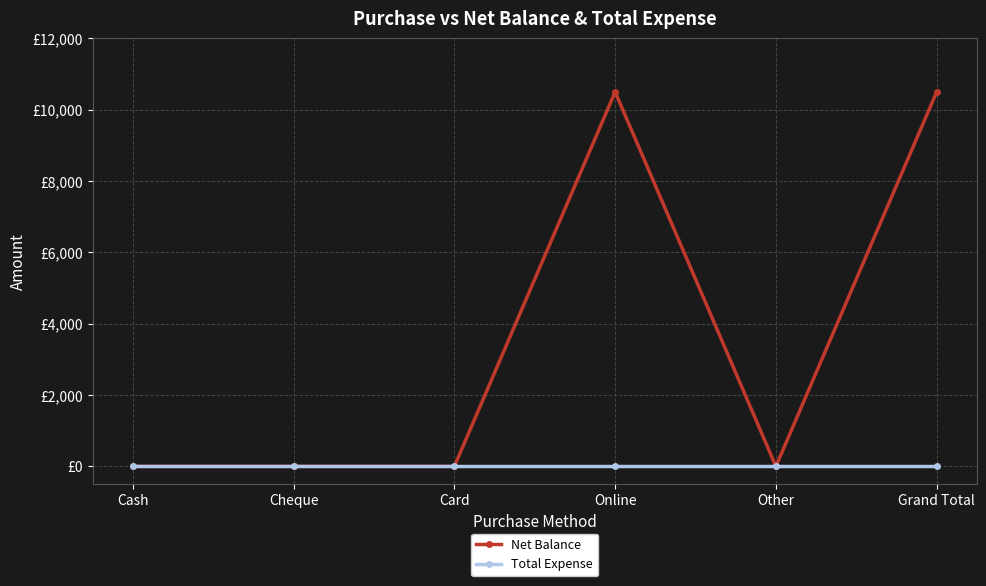

Which series has the largest total across all categories?

Net Balance